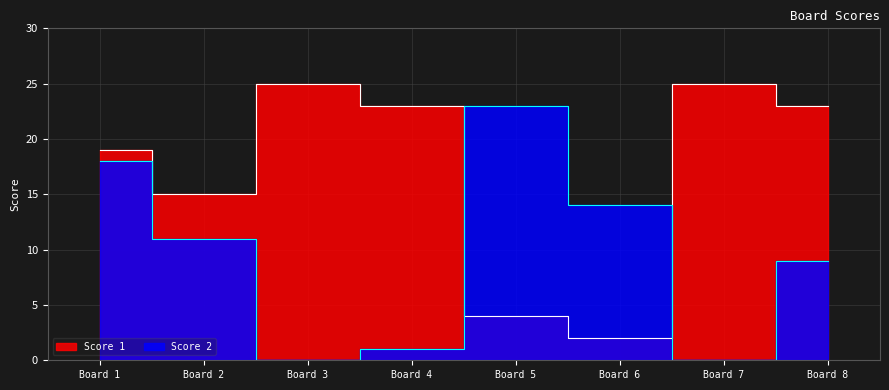

What is the difference between the Score 2 values at Board 6 and Board 2?

3